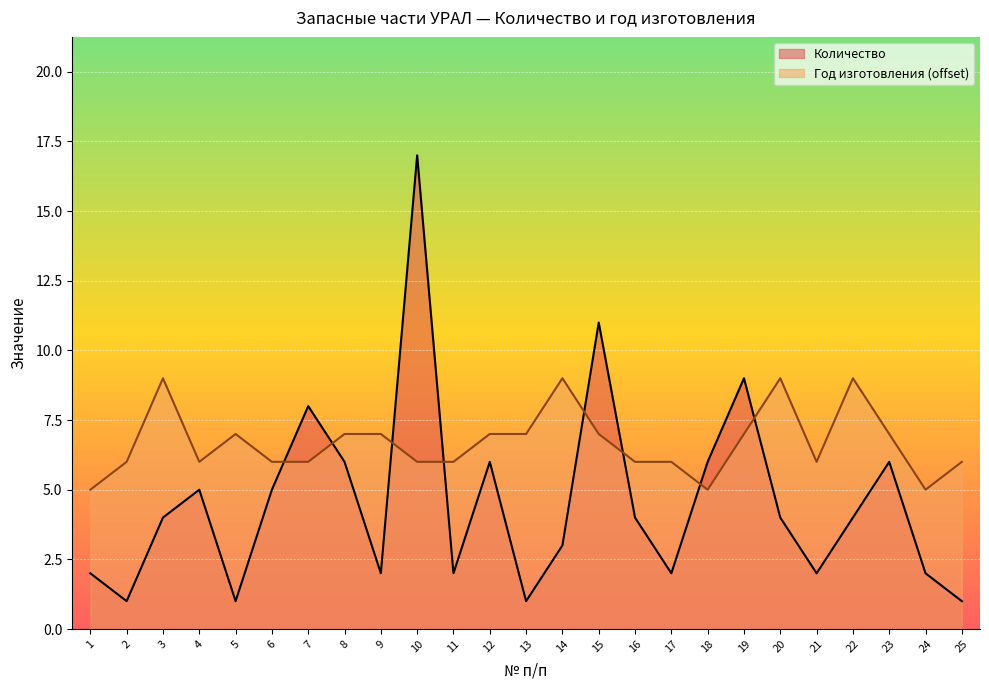

What is the approximate value of Год изготовления at 3?

9